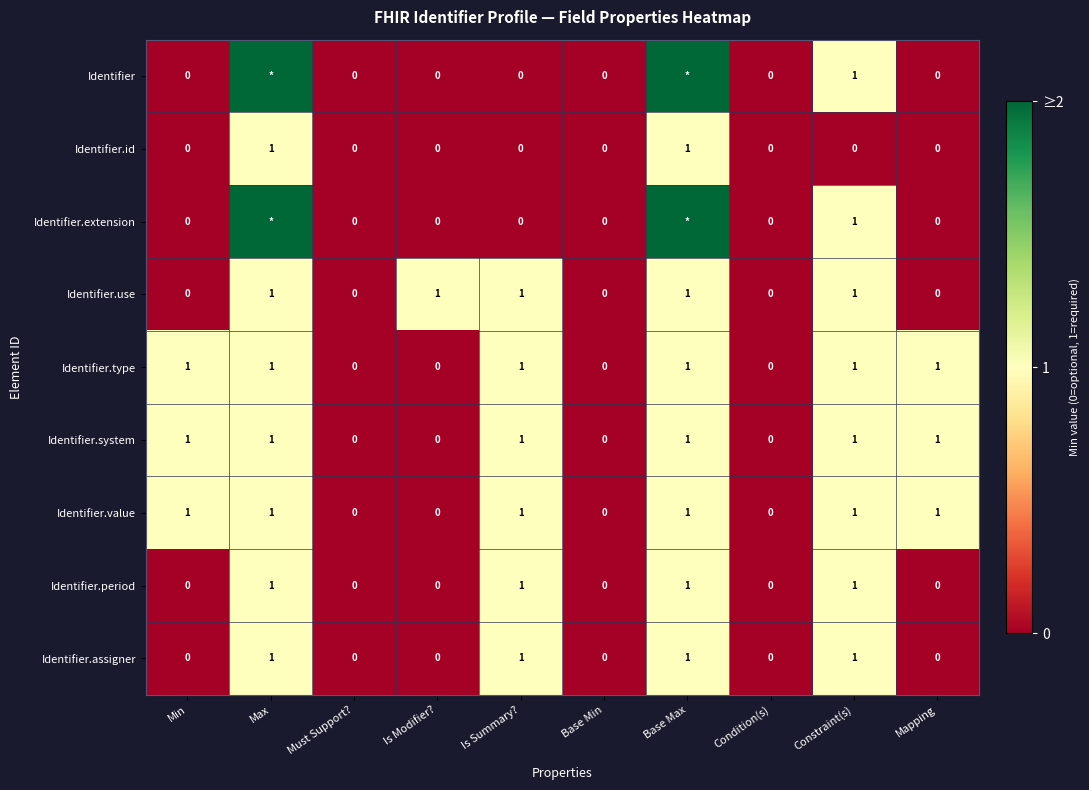

The value of Identifier.period at Is Summary? is 1. True or false?

True